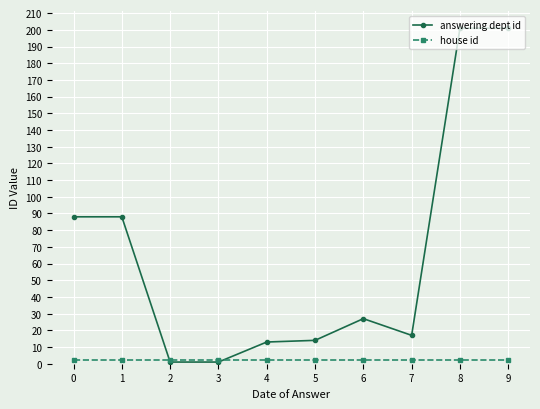

Between 6 and 9, which series saw the biggest shift?

answering dept id